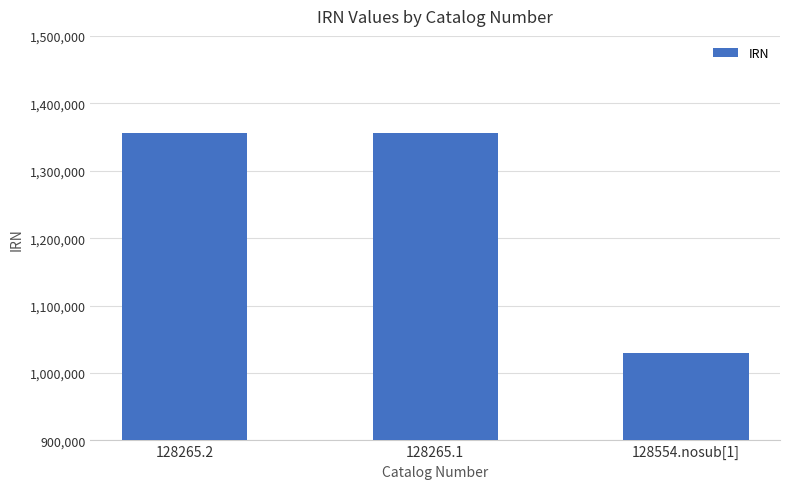

What is the value of the 2nd bar from the left?

1355687